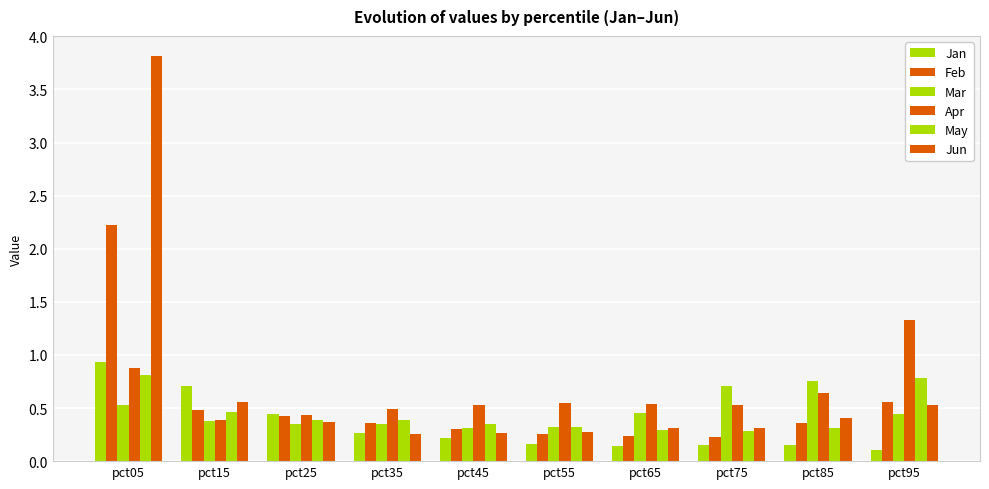

What is the difference between the highest and lowest values at pct15?

0.3